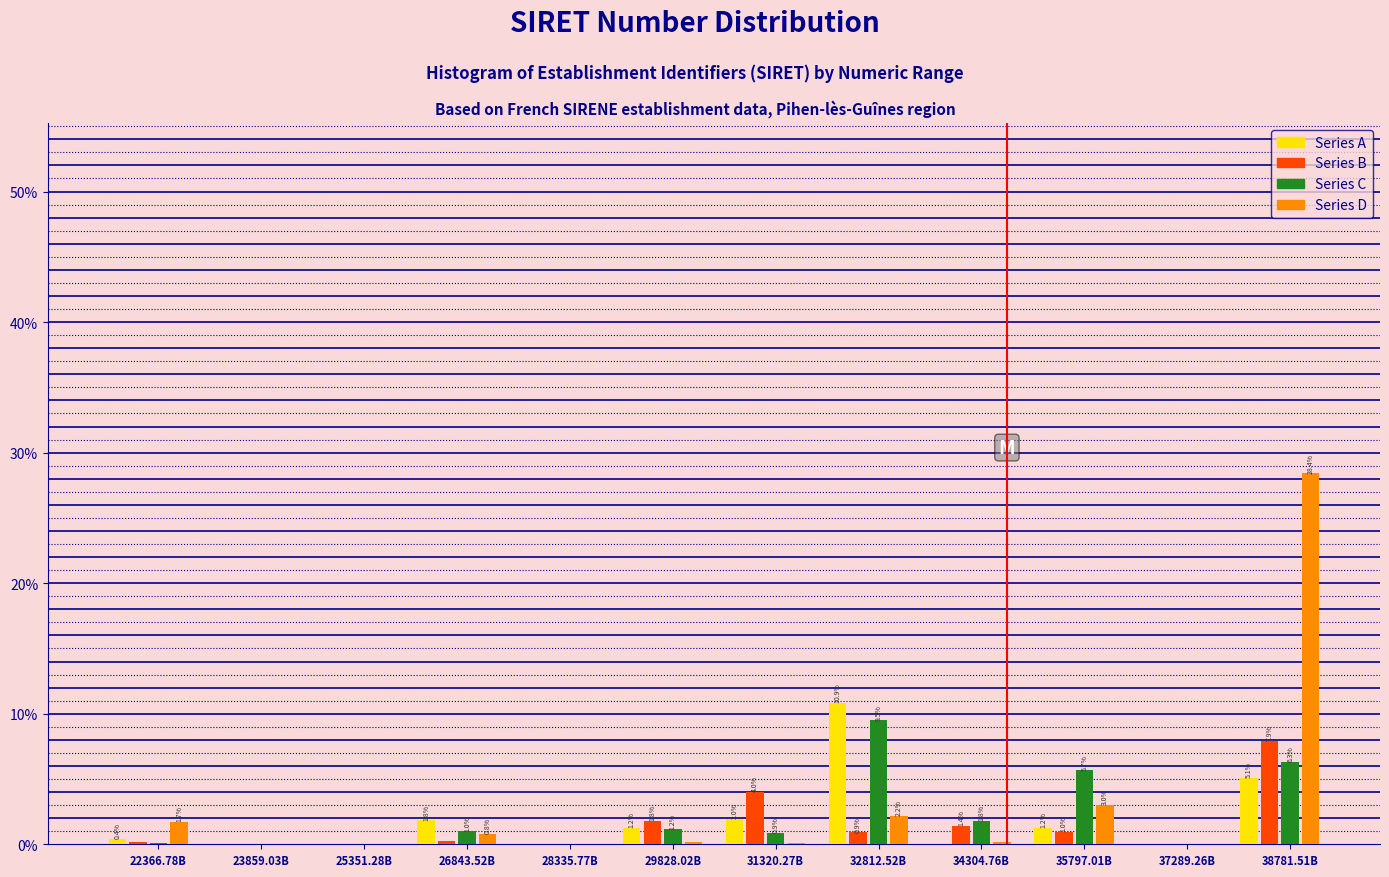

Which series changed the most between 34304.76B and 37289.26B?

Series C